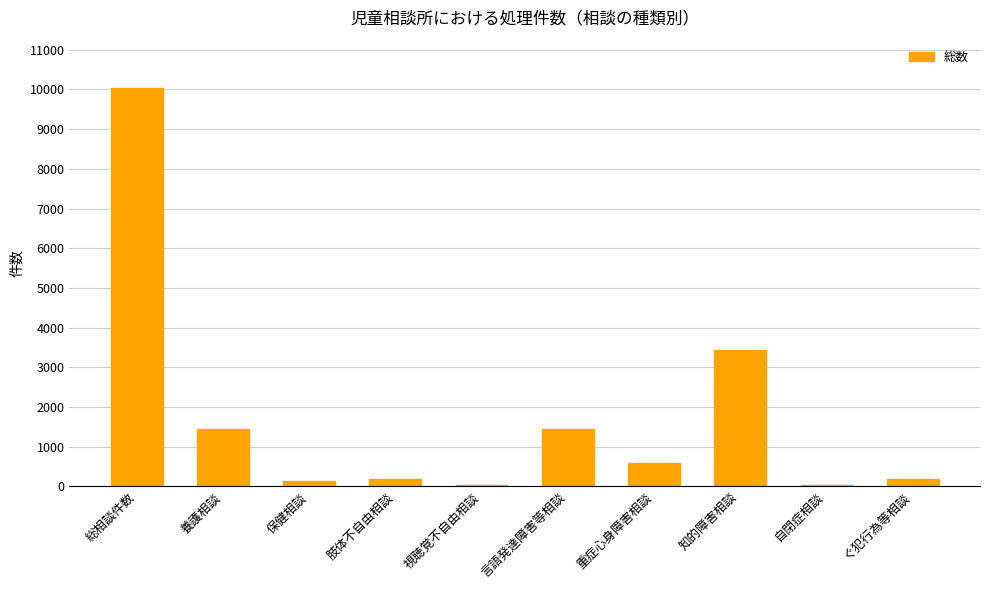

What is the minimum value shown in the chart?

38